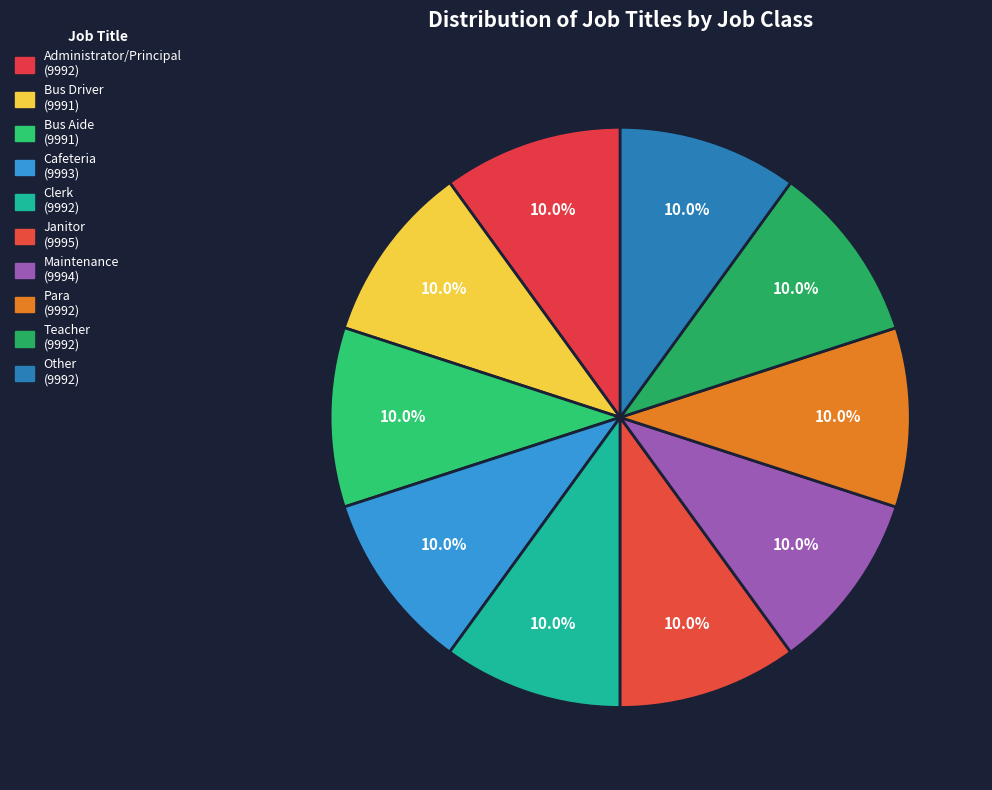

Does any single category account for the majority?

No